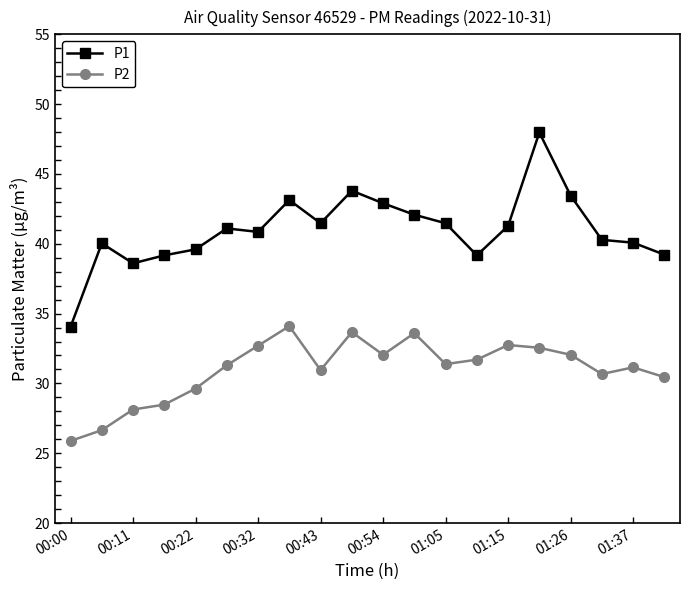

True or false: P1 has more than 0 points higher than both neighbors.

True